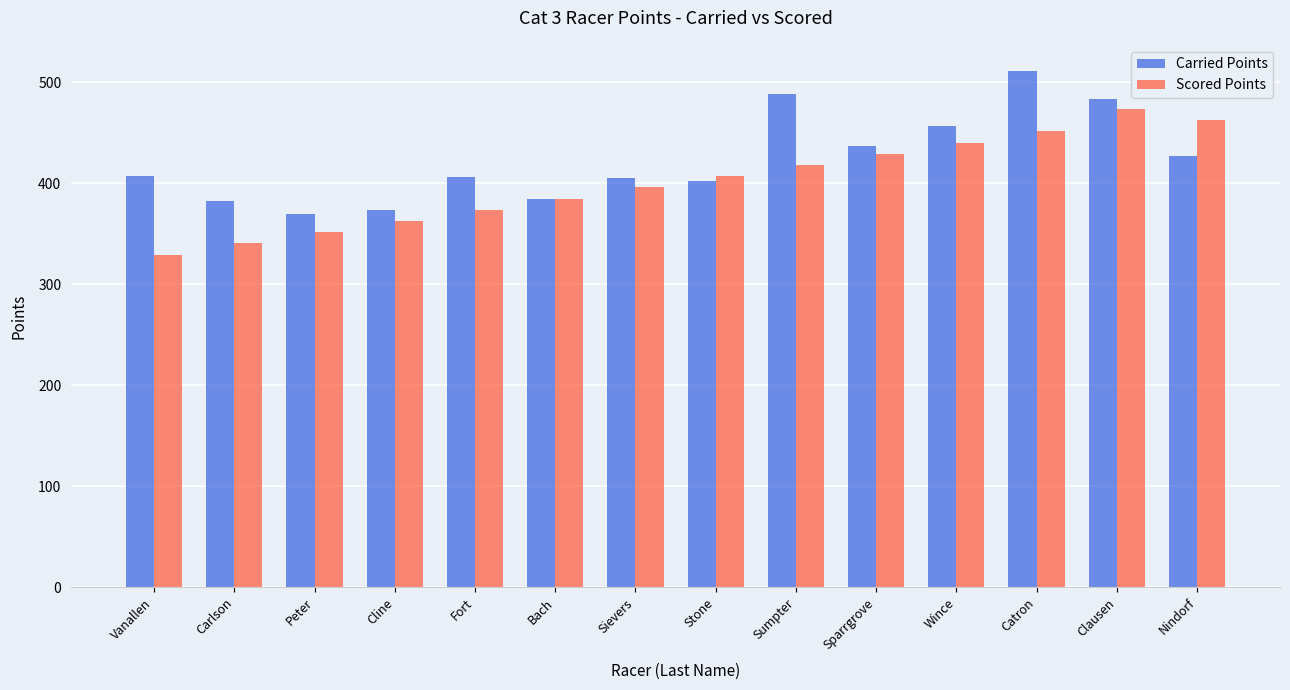

What value does the Scored Points series have at Catron?

451.4